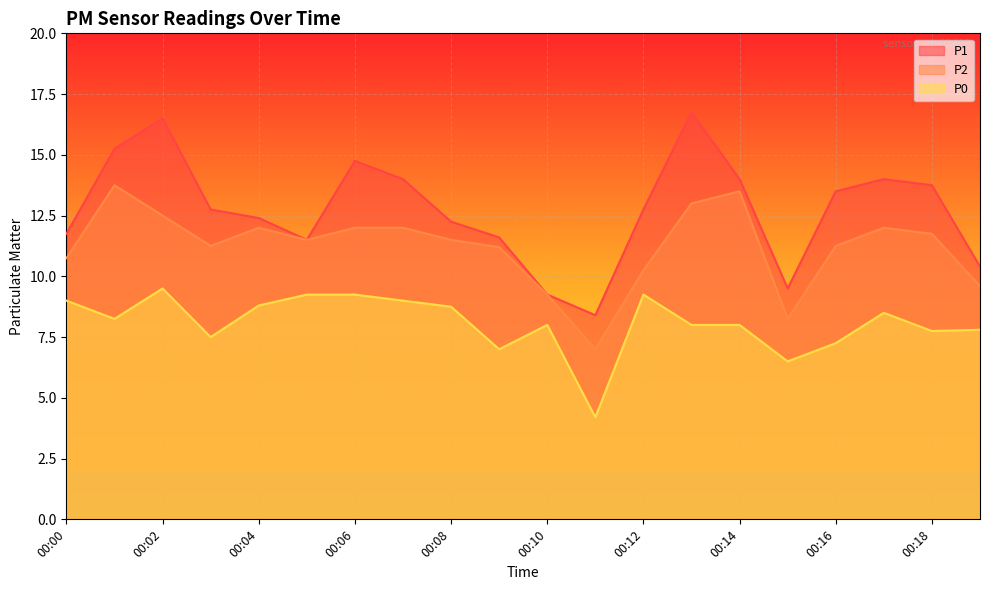

Which series has the largest total across all categories?

P1